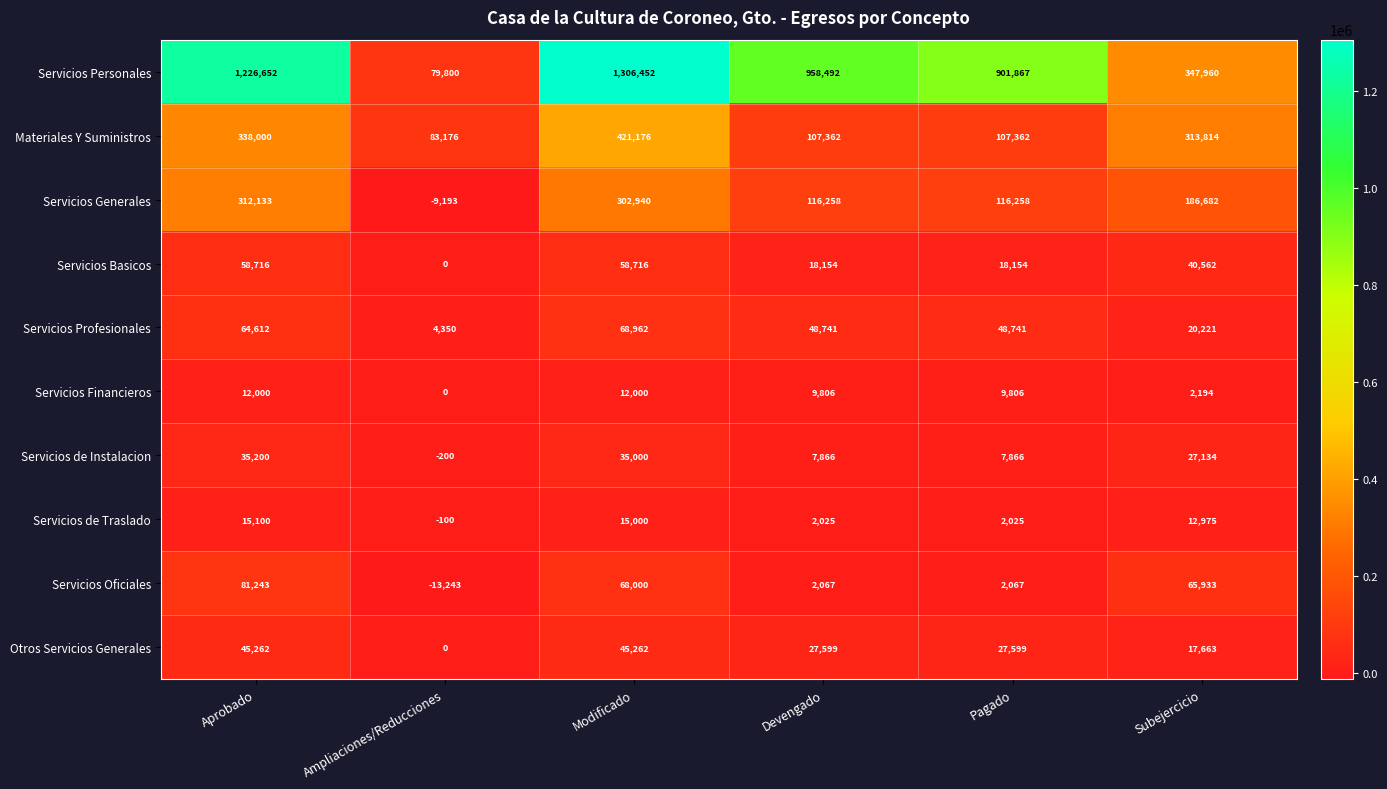

What is the total value across all series at Devengado?

1298370